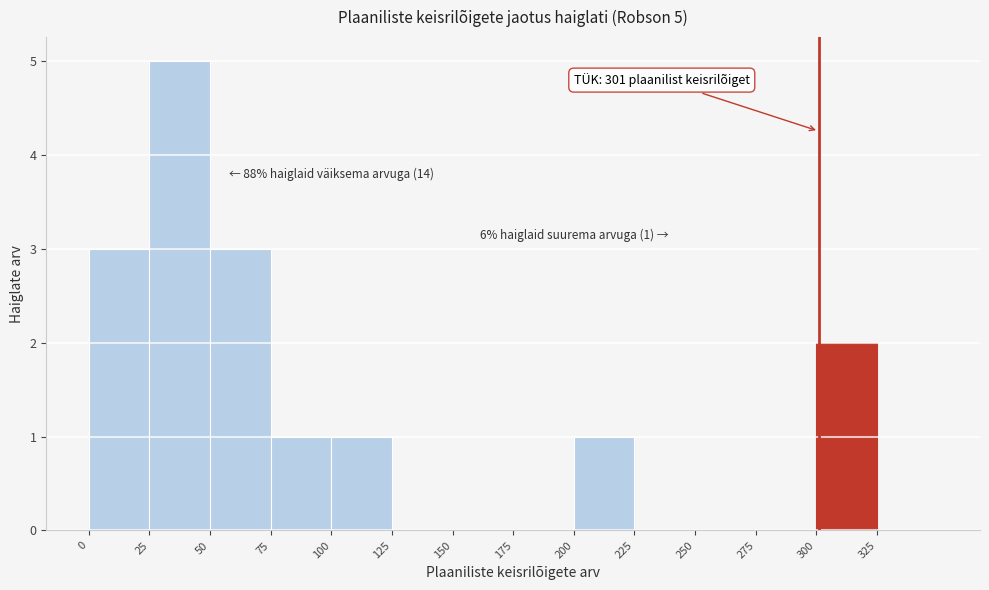

Over which range of the x-axis is the bar tallest?

25 to 50